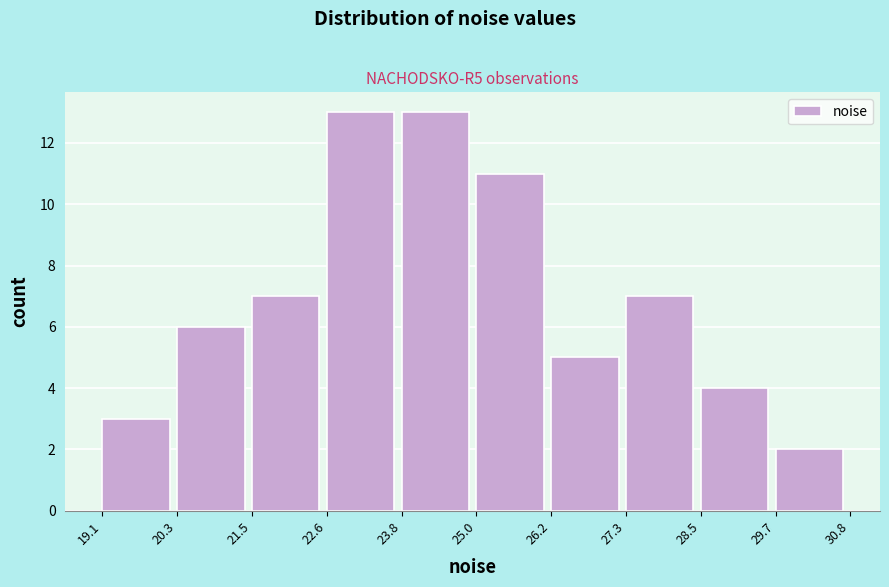

What is the height of the bar covering 19.1 to 20.3 on the x-axis? The values are not printed on the chart, so give them approximately, as read against the axis.

3